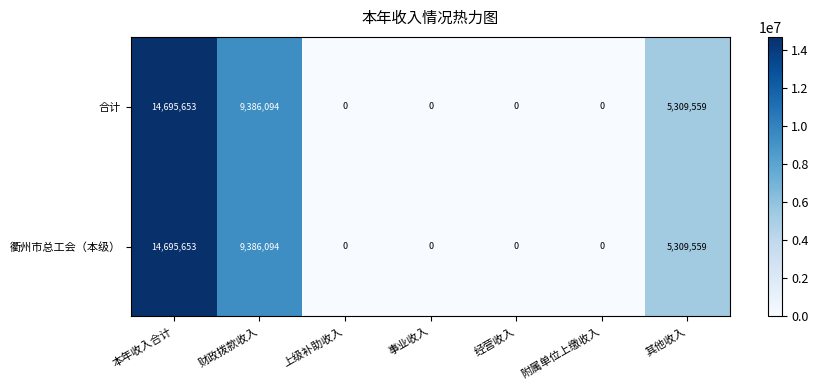

Which label corresponds to the largest value in the chart?

本年收入合计